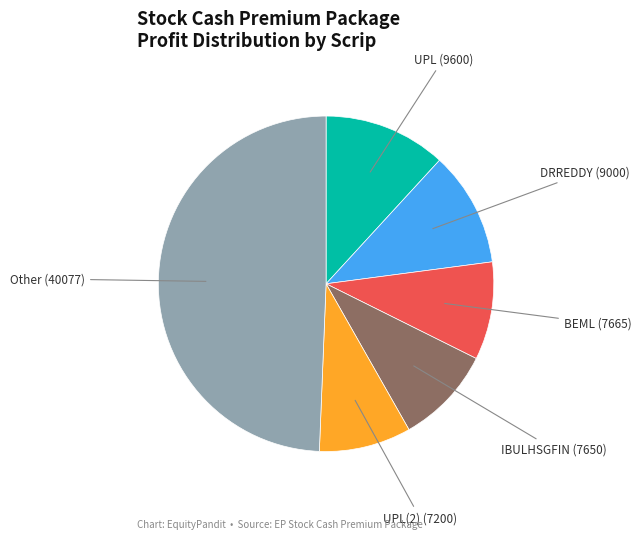

Is there any slice that represents more than half of the pie?

No